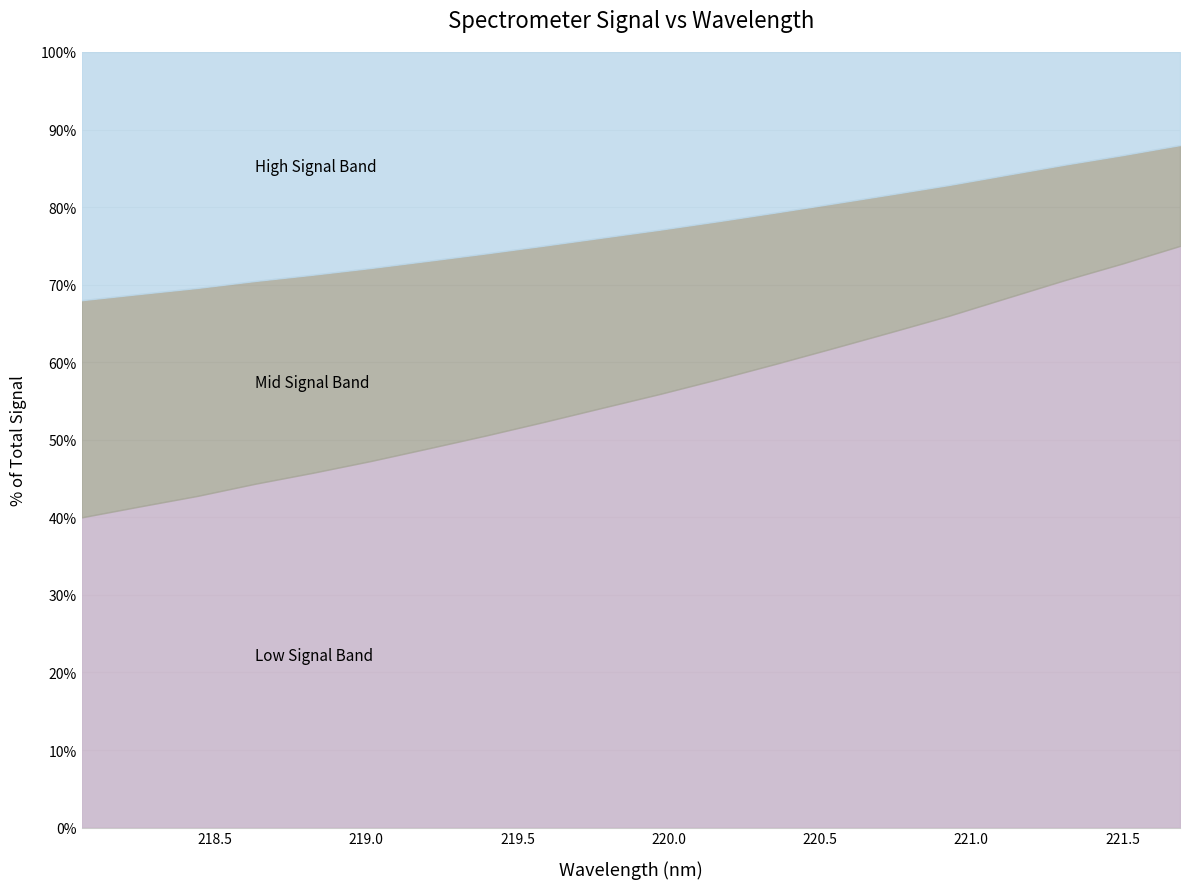

List the labels in order of value, largest first.

221.6902, 221.4993, 221.3083, 221.1174, 220.9264, 220.7354, 220.5444, 220.3533, 220.1623, 219.9712, 219.7801, 219.589, 219.3979, 219.2067, 219.0156, 218.8244, 218.6332, 218.442, 218.2508, 218.0596